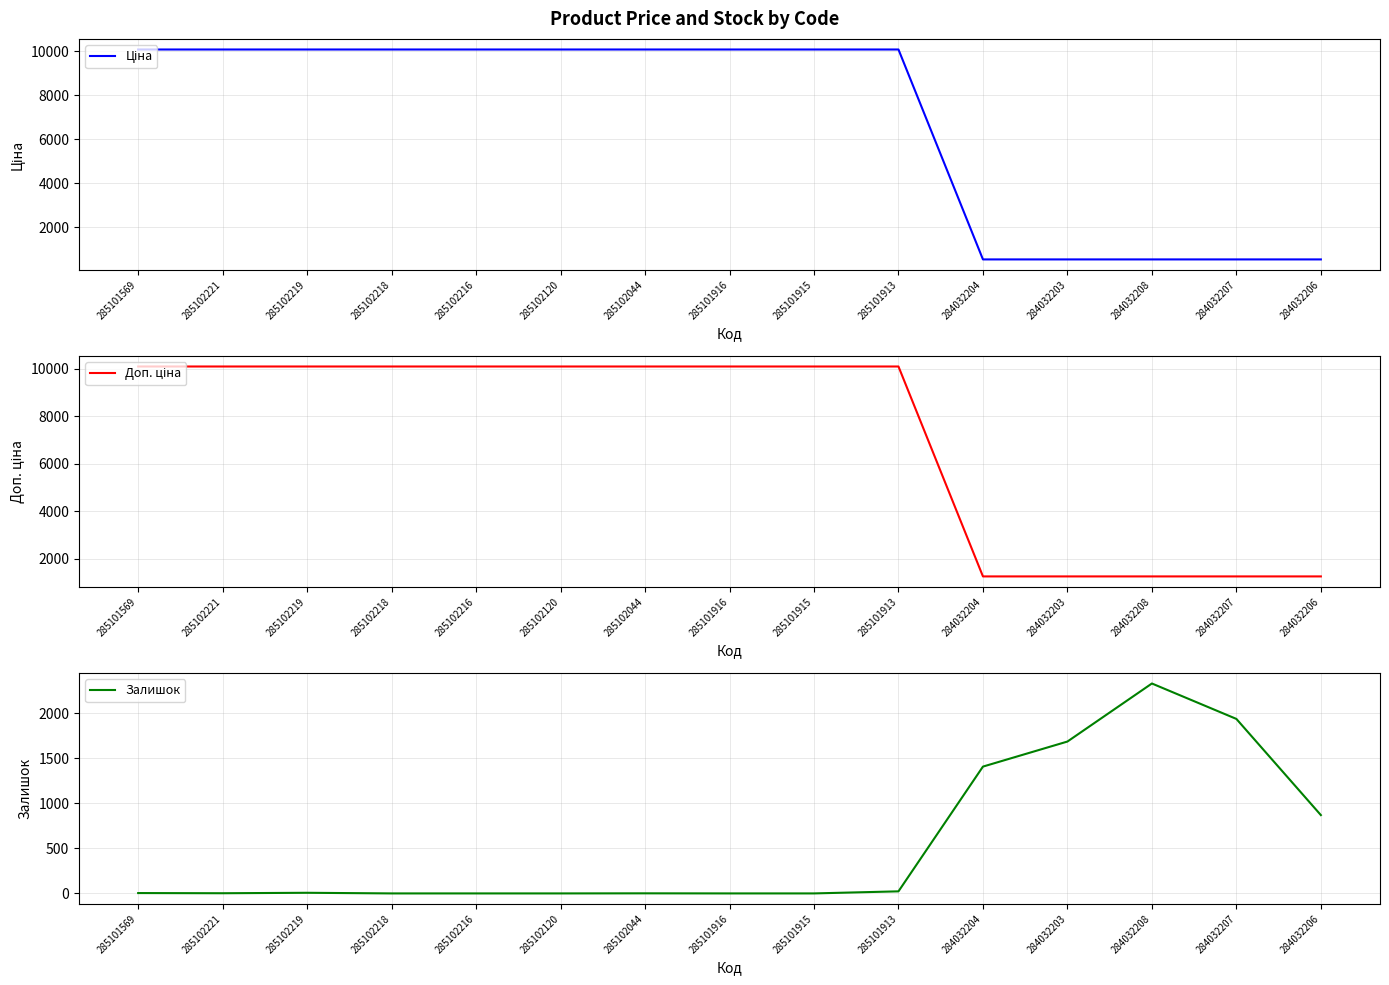

Which series has the largest total across all categories?

Доп. ціна